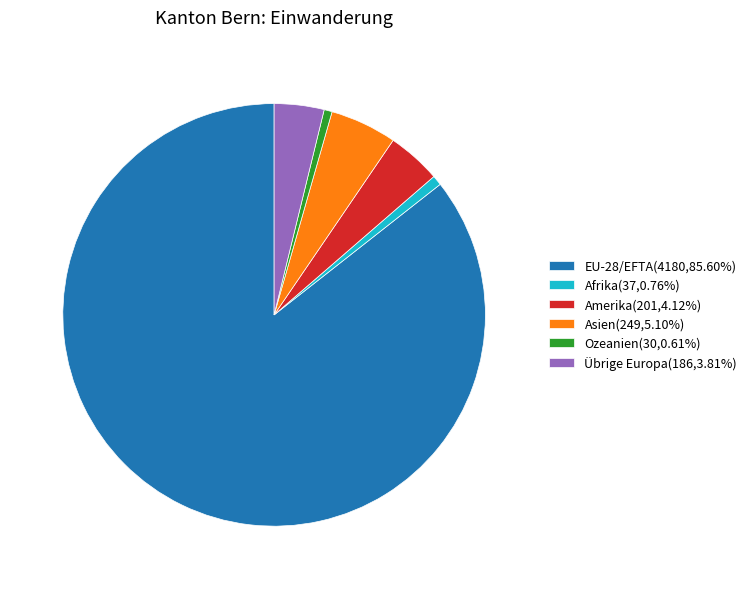

Is there a majority slice in this chart?

Yes